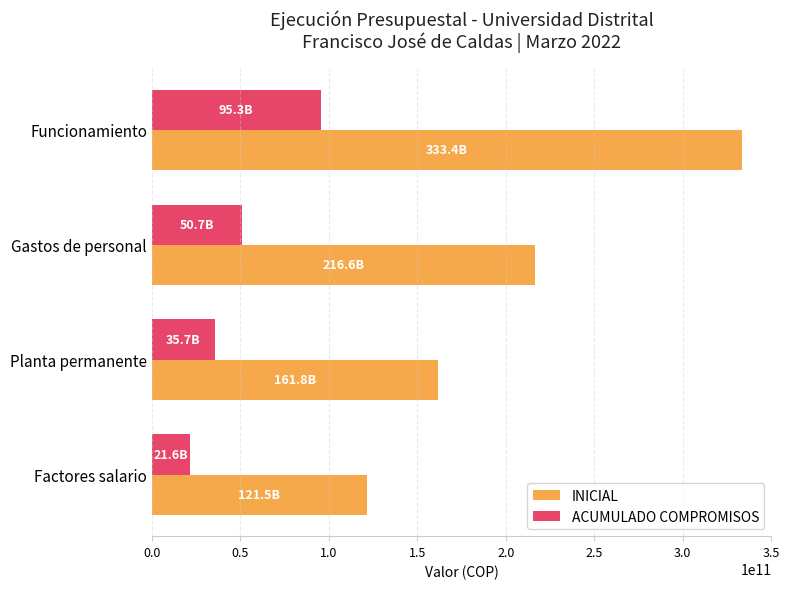

At which label is ACUMULADO COMPROMISOS closest to 58437066884?

Gastos de personal